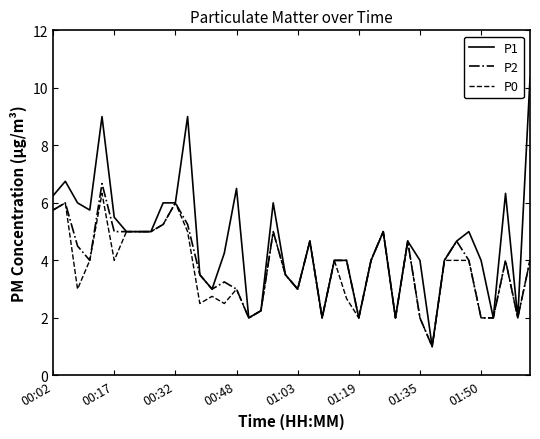

Which series has the largest range (max minus min)?

P1